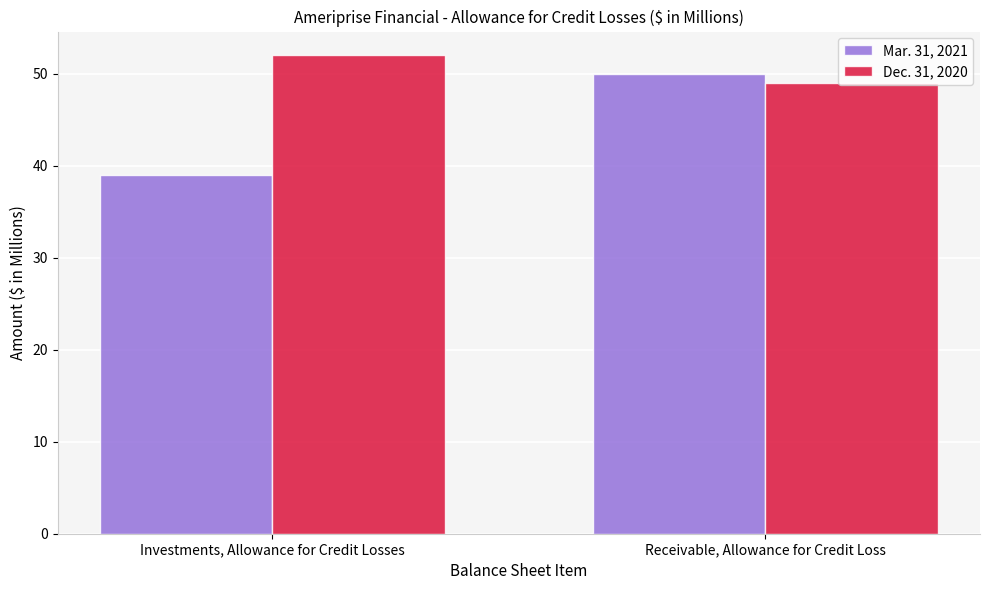

What is the difference between the maximum and minimum values in the Dec. 31, 2020 series?

3